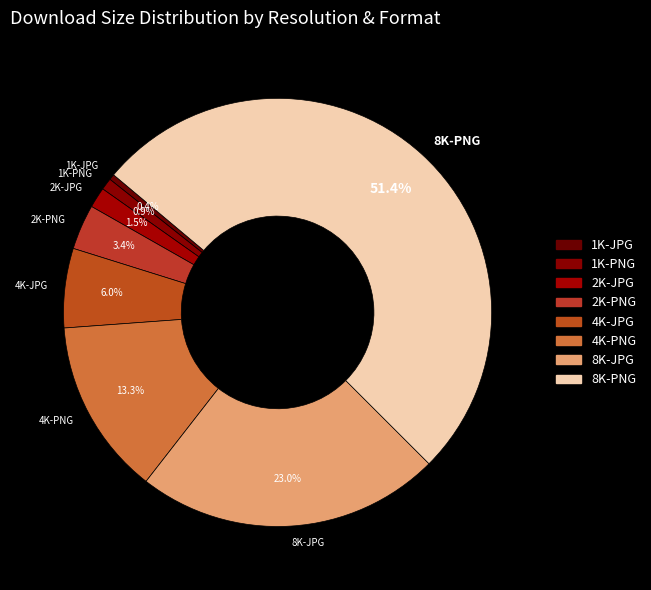

Which has a higher value, 8K-PNG or 1K-PNG?

8K-PNG